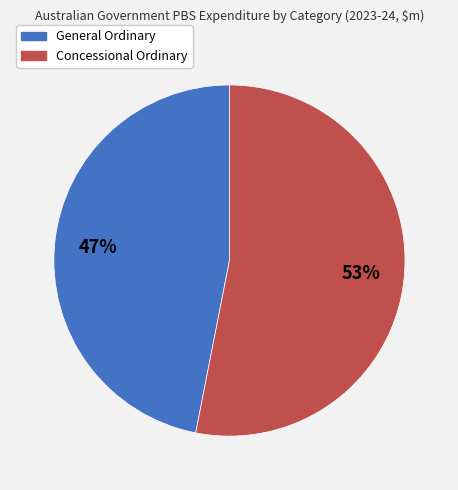

Which category has the biggest portion of the pie?

Concessional Ordinary